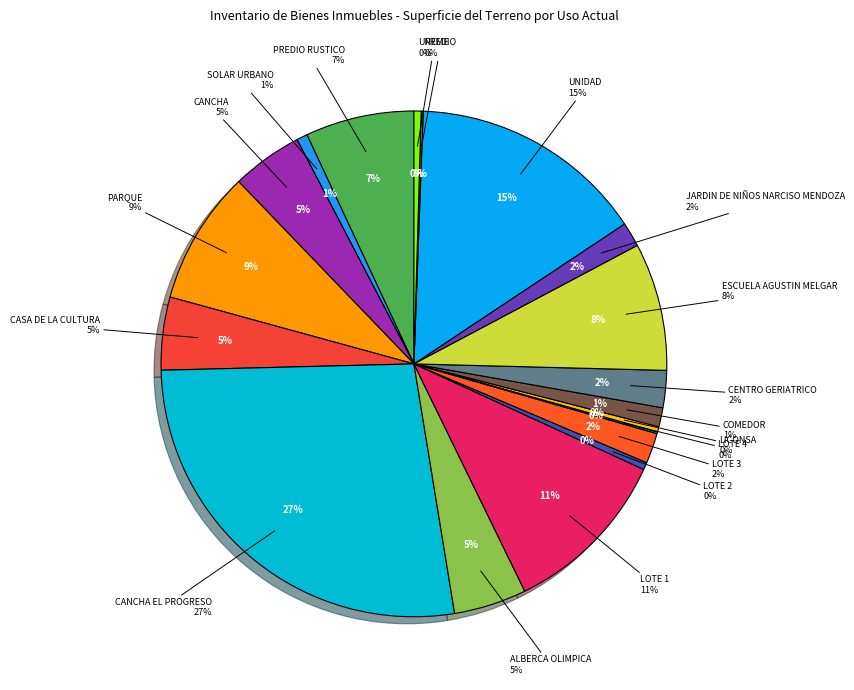

Is it true that LOTE 2 is 0% of the pie?

True